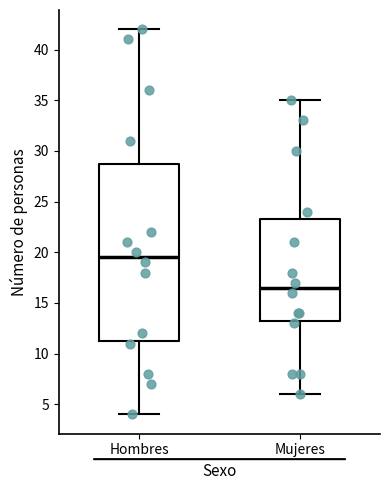

Where is the lower edge of the box for Hombres on the y-axis? The values are not printed on the chart, so give them approximately, as read against the axis.

11.5